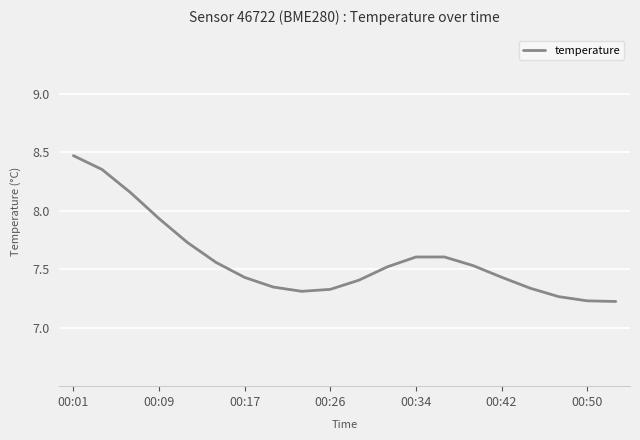

What is the maximum value shown in the chart?

8.5